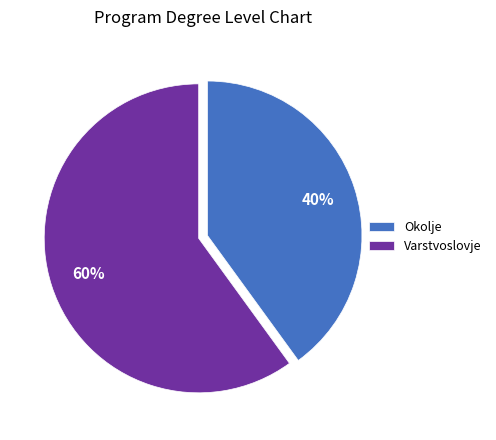

Does Okolje account for over 50% of the chart?

No